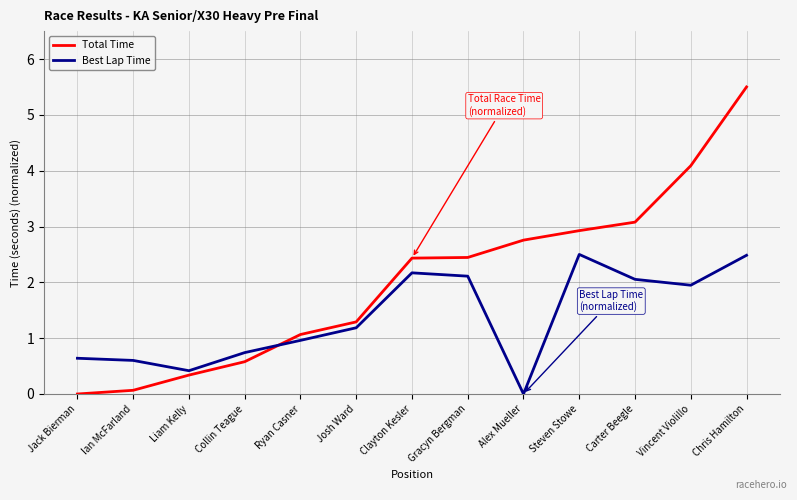

What is the total value across all series at Alex Mueller?

2.8